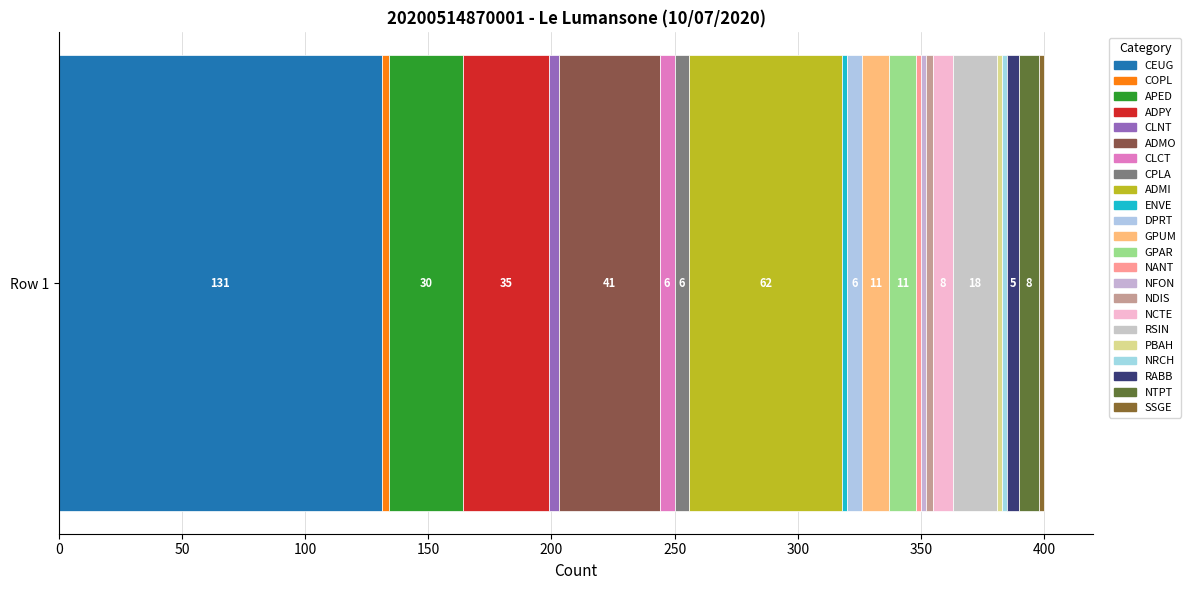

Reading left to right, extract all data points from this chart.

CEUG=131	COPL=3	APED=30	ADPY=35	CLNT=4	ADMO=41	CLCT=6	CPLA=6	ADMI=62	ENVE=2	DPRT=6	GPUM=11	GPAR=11	NANT=2	NFON=2	NDIS=3	NCTE=8	RSIN=18	PBAH=2	NRCH=2	RABB=5	NTPT=8	SSGE=2